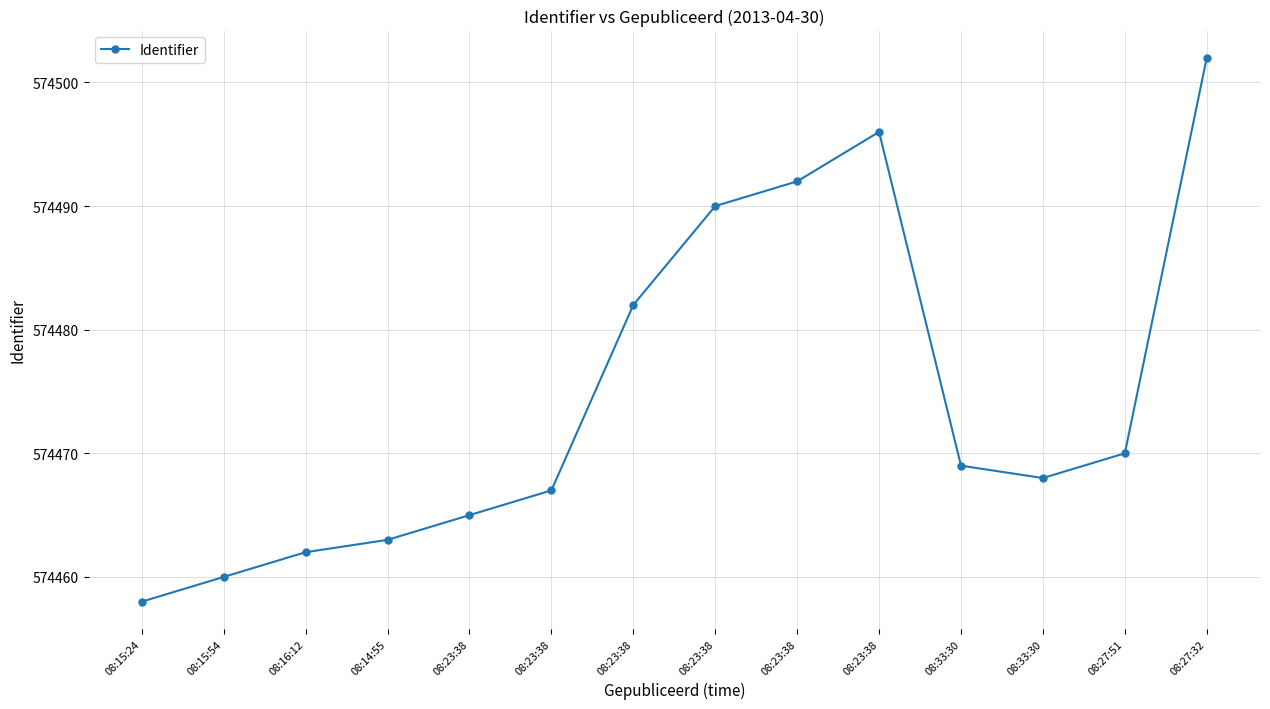

What is the sum of the values at 08:15:54 and 08:23:38?

1148927